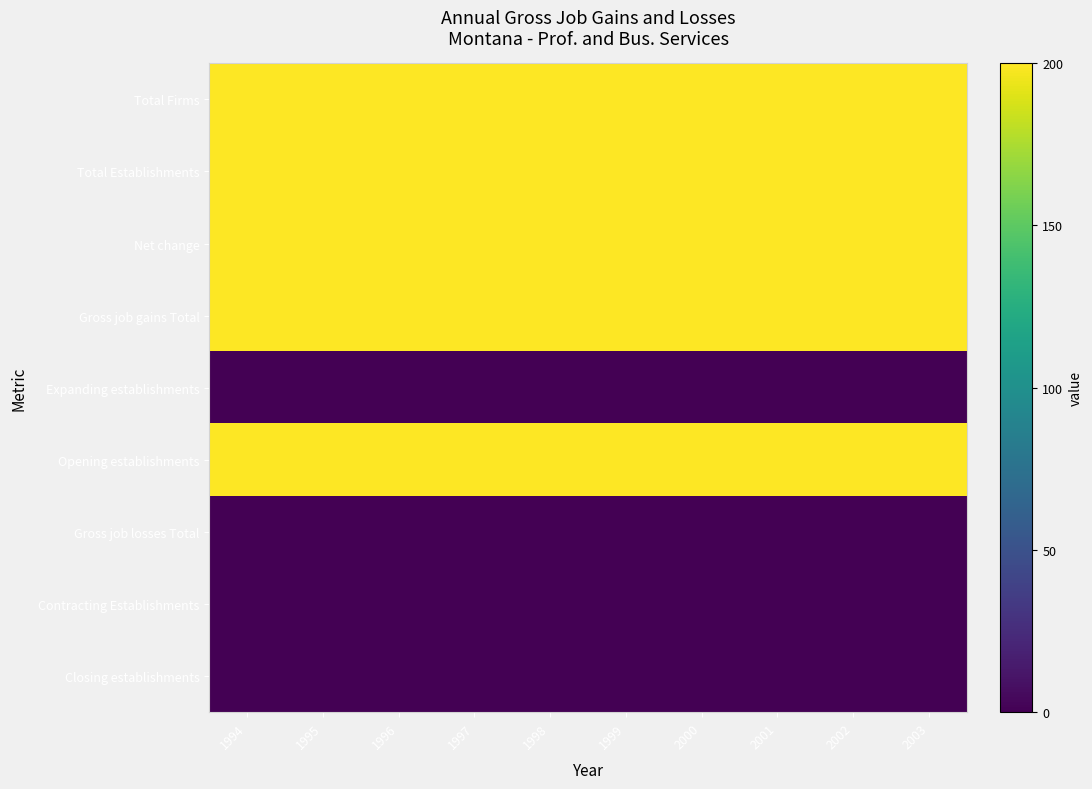

At how many categories does at least one series exceed 177?

10